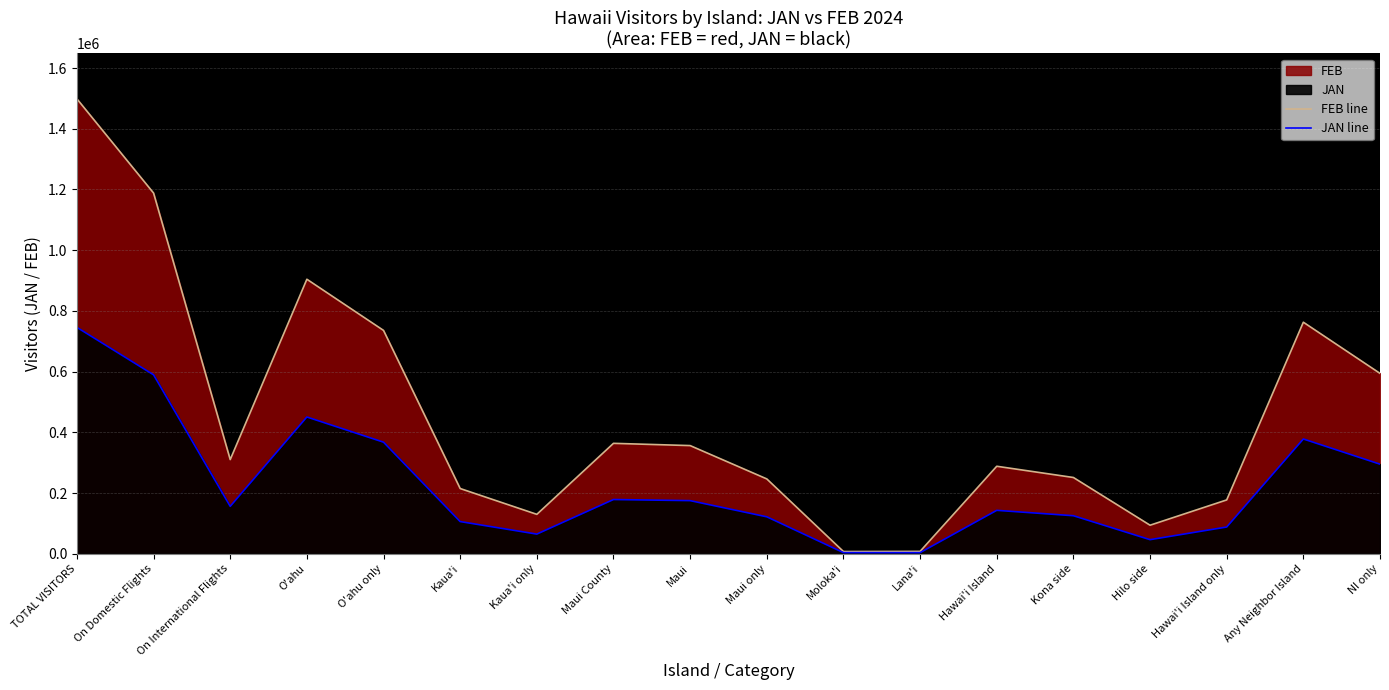

What is the approximate value of FEB line at Hawai'i Island only?

177372.6